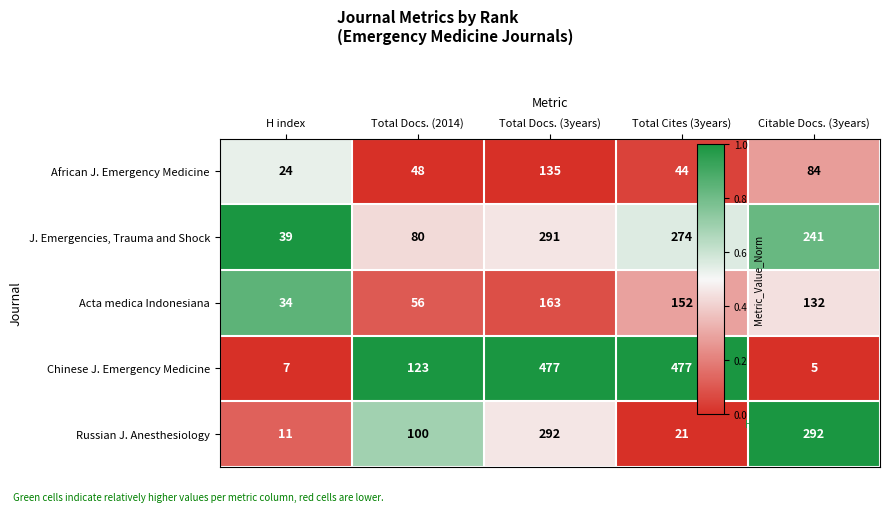

At which category is the sum across all series the highest?

Total Docs. (3years)